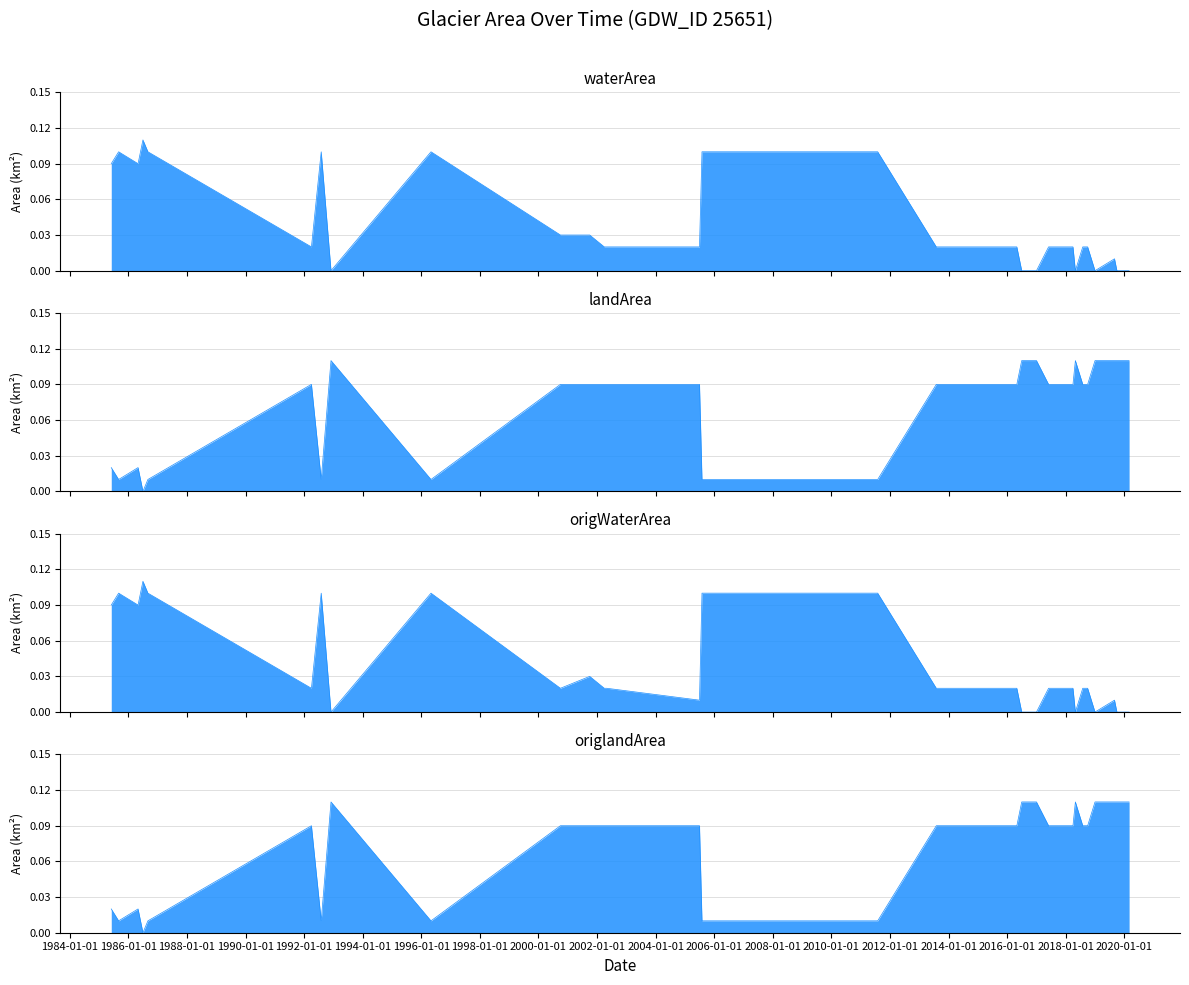

True or false: origWaterArea and landArea intersect in this chart.

True